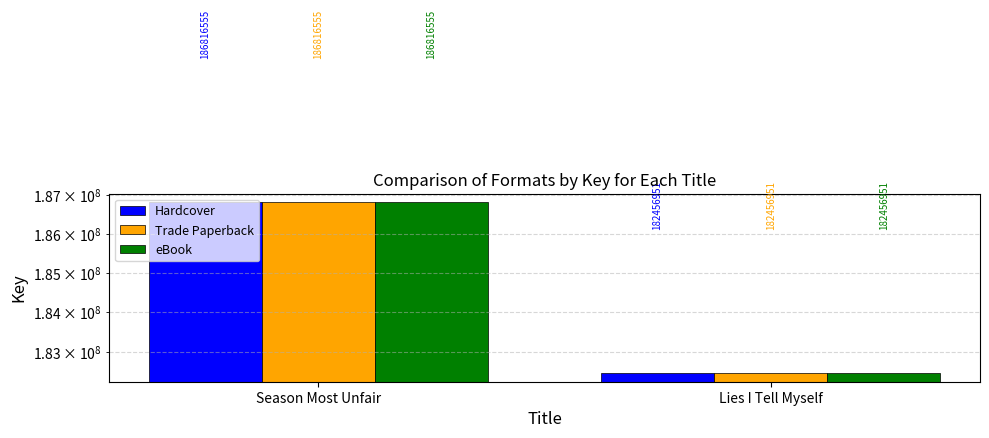

What is the sum of all Hardcover values?

369273506